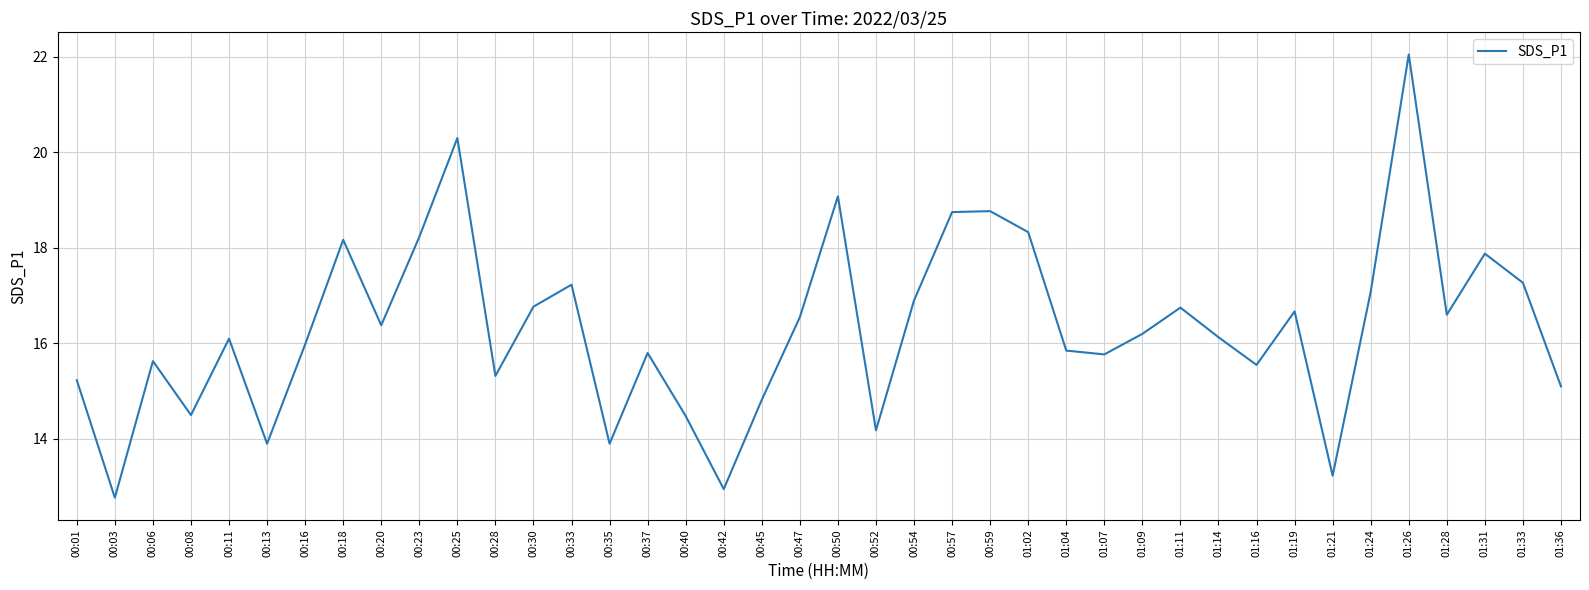

At which category does the chart reach its peak across all series?

01:26